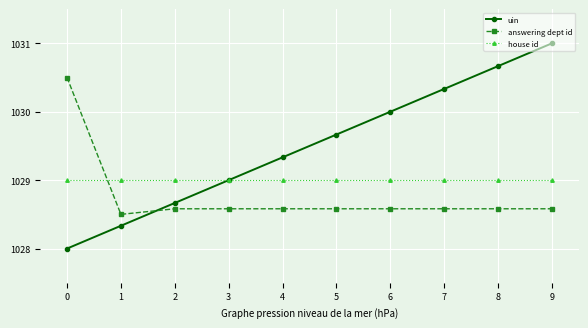

Reading right to left, what are all the values shown in this chart?

uin: 1031.0	1030.7	1030.3	1030.0	1029.7	1029.3	1029.0	1028.7	1028.3	1028.0
answering dept id: 1028.6	1028.6	1028.6	1028.6	1028.6	1028.6	1028.6	1028.6	1028.5	1030.5
house id: 1029.0	1029.0	1029.0	1029.0	1029.0	1029.0	1029.0	1029.0	1029.0	1029.0